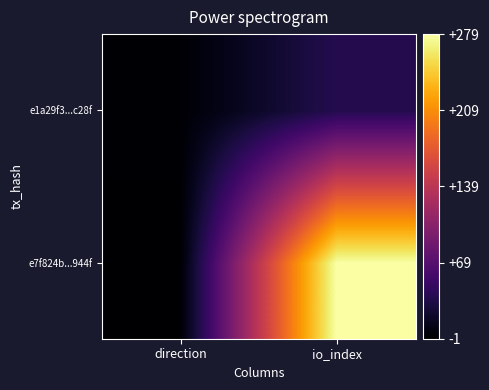

At which category is the sum across all series the highest?

io_index